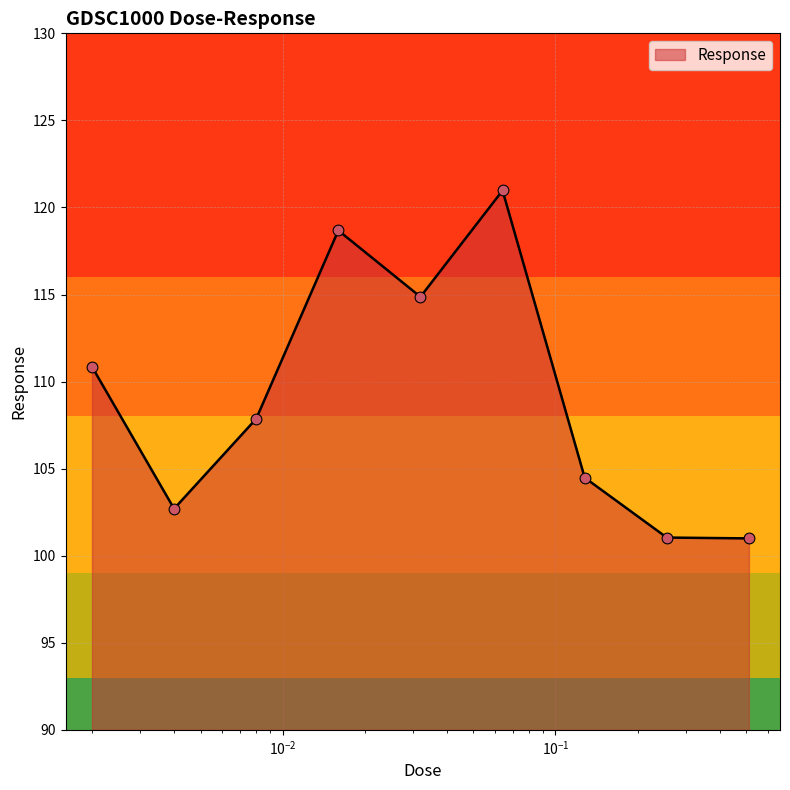

What is the difference between the maximum and minimum values?

20.0